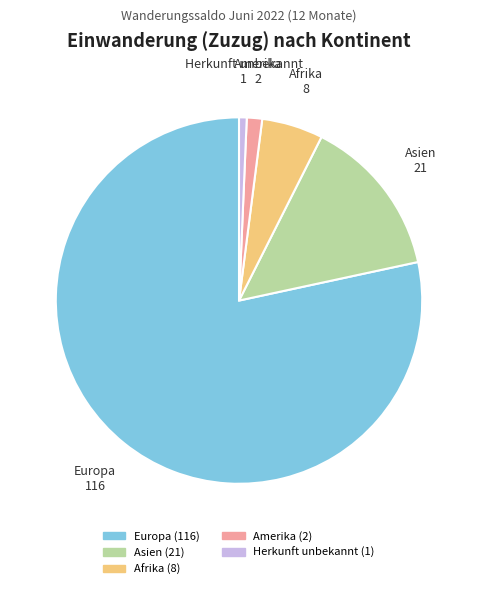

How many slices are in this pie chart?

5